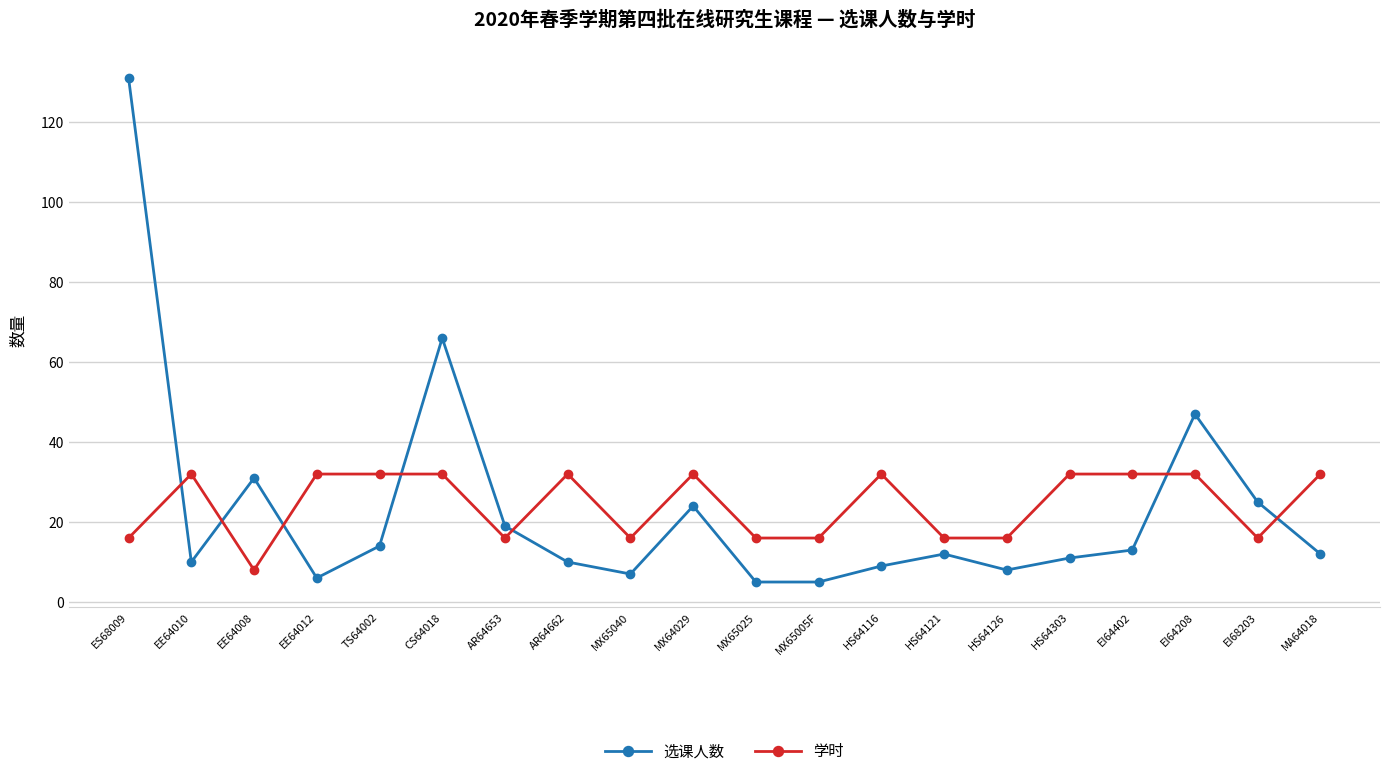

What is the sum of all 学时 values?

488